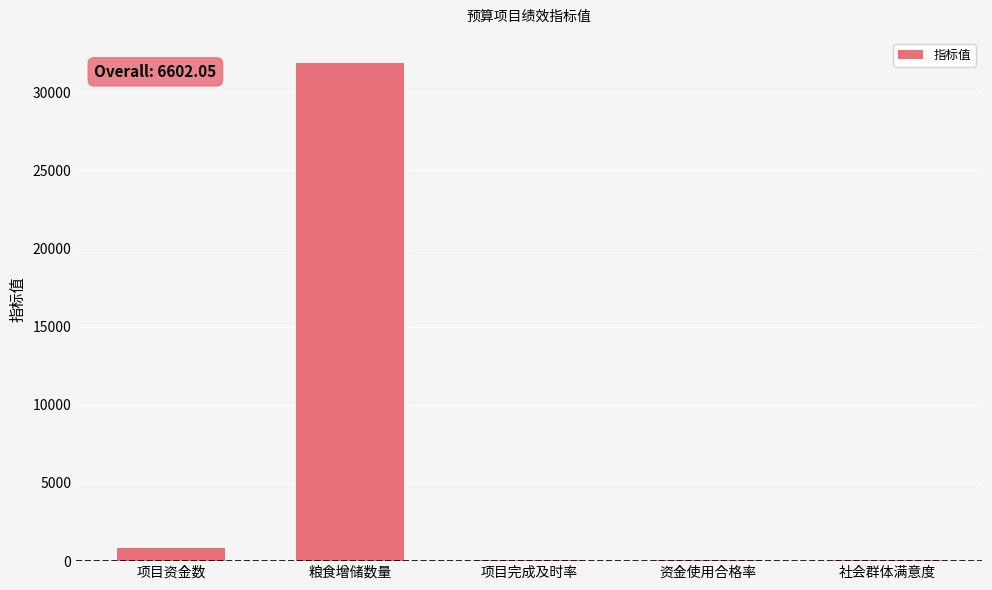

Count the number of categories in the chart.

5